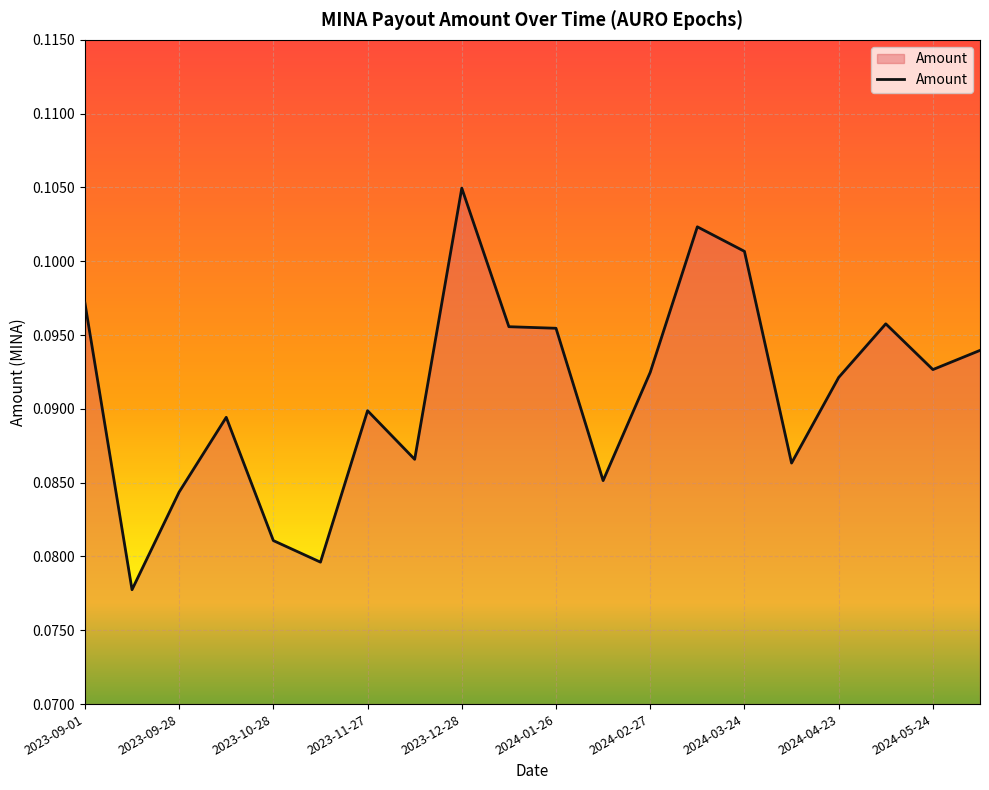

Count the number of data series in this chart.

1